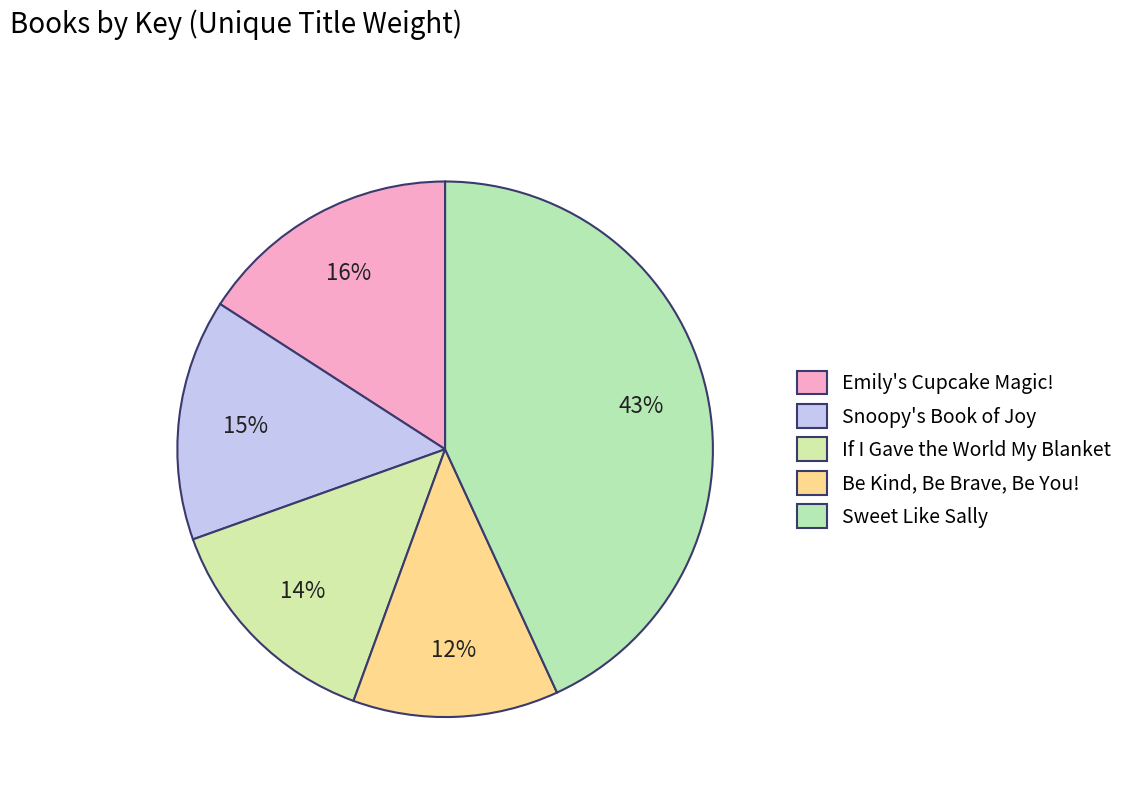

Is it true that Be Kind, Be Brave, Be You! is 27% of the pie?

False